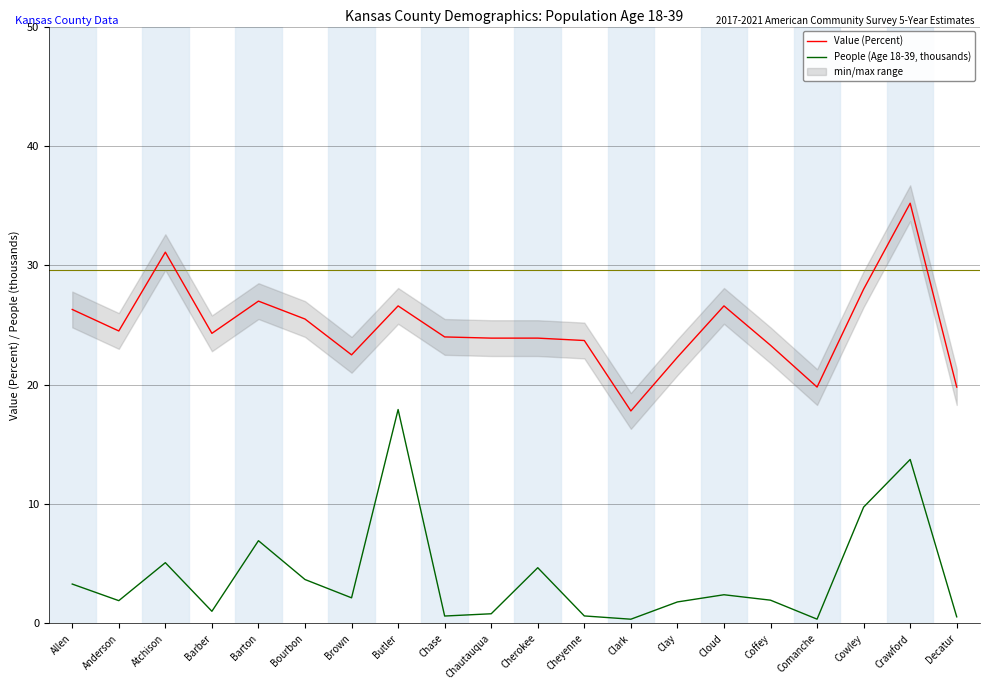

True or false: People (Age 18-39, thousands) has more than 2 points higher than both neighbors.

True